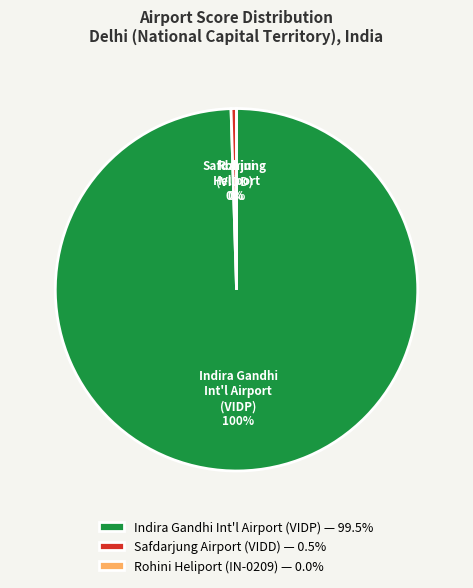

Rank the categories by value from highest to lowest.

Indira Gandhi International Airport (VIDP), Safdarjung Airport (VIDD), Rohini Heliport (IN-0209)